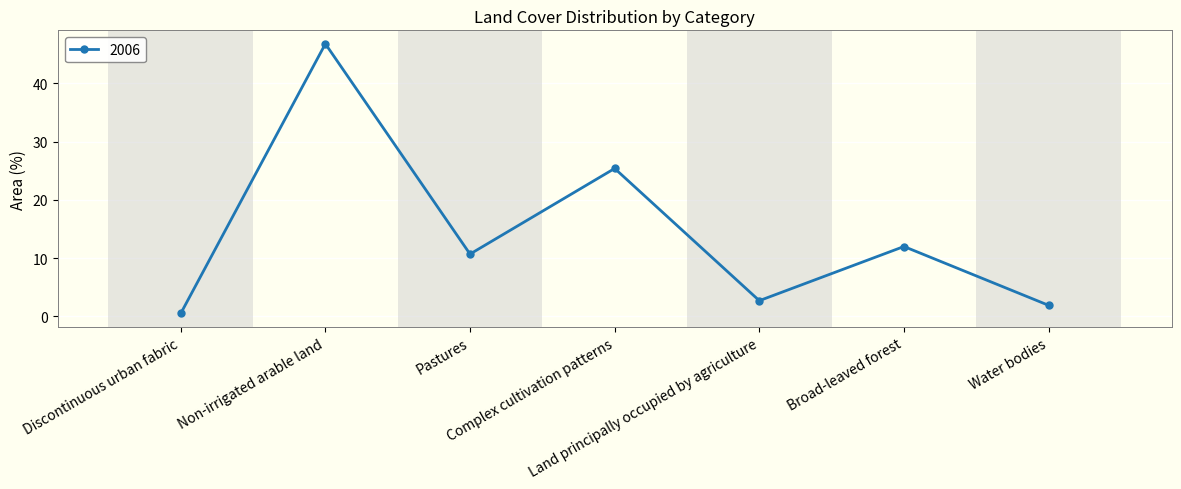

How many values are below 10?

3